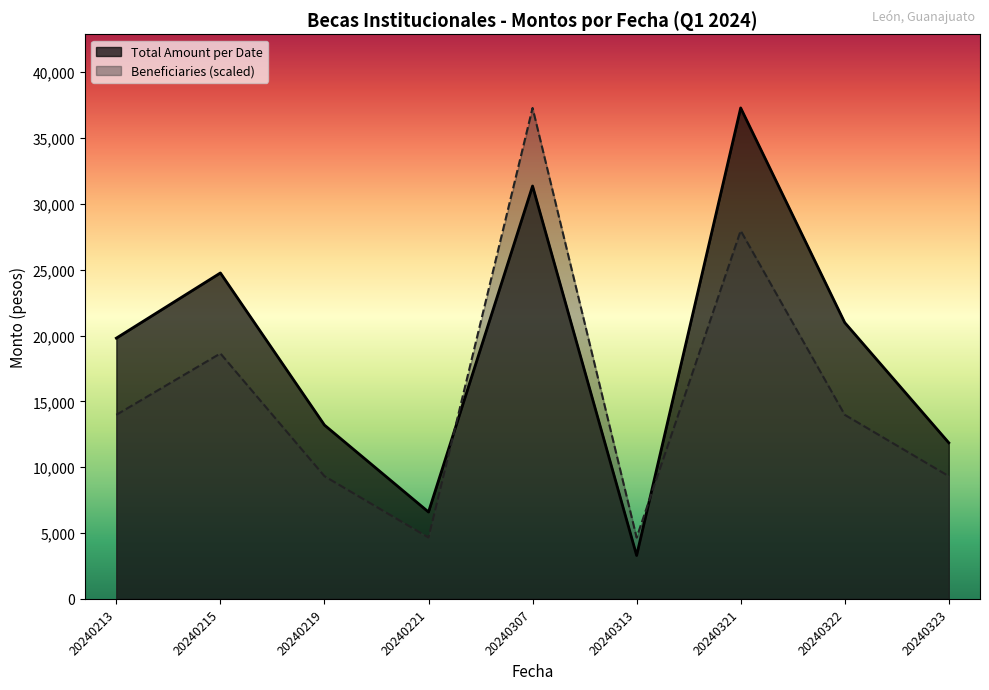

Which label corresponds to the smallest value in the chart?

20240313